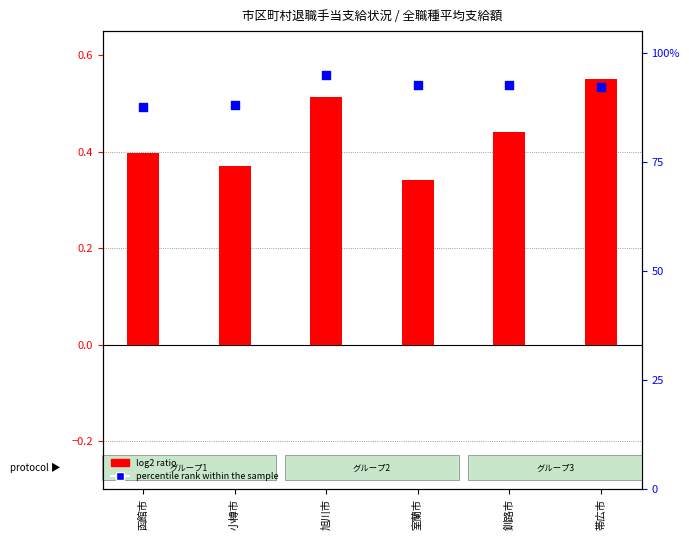

Which series has the widest spread of Y values?

log2 ratio